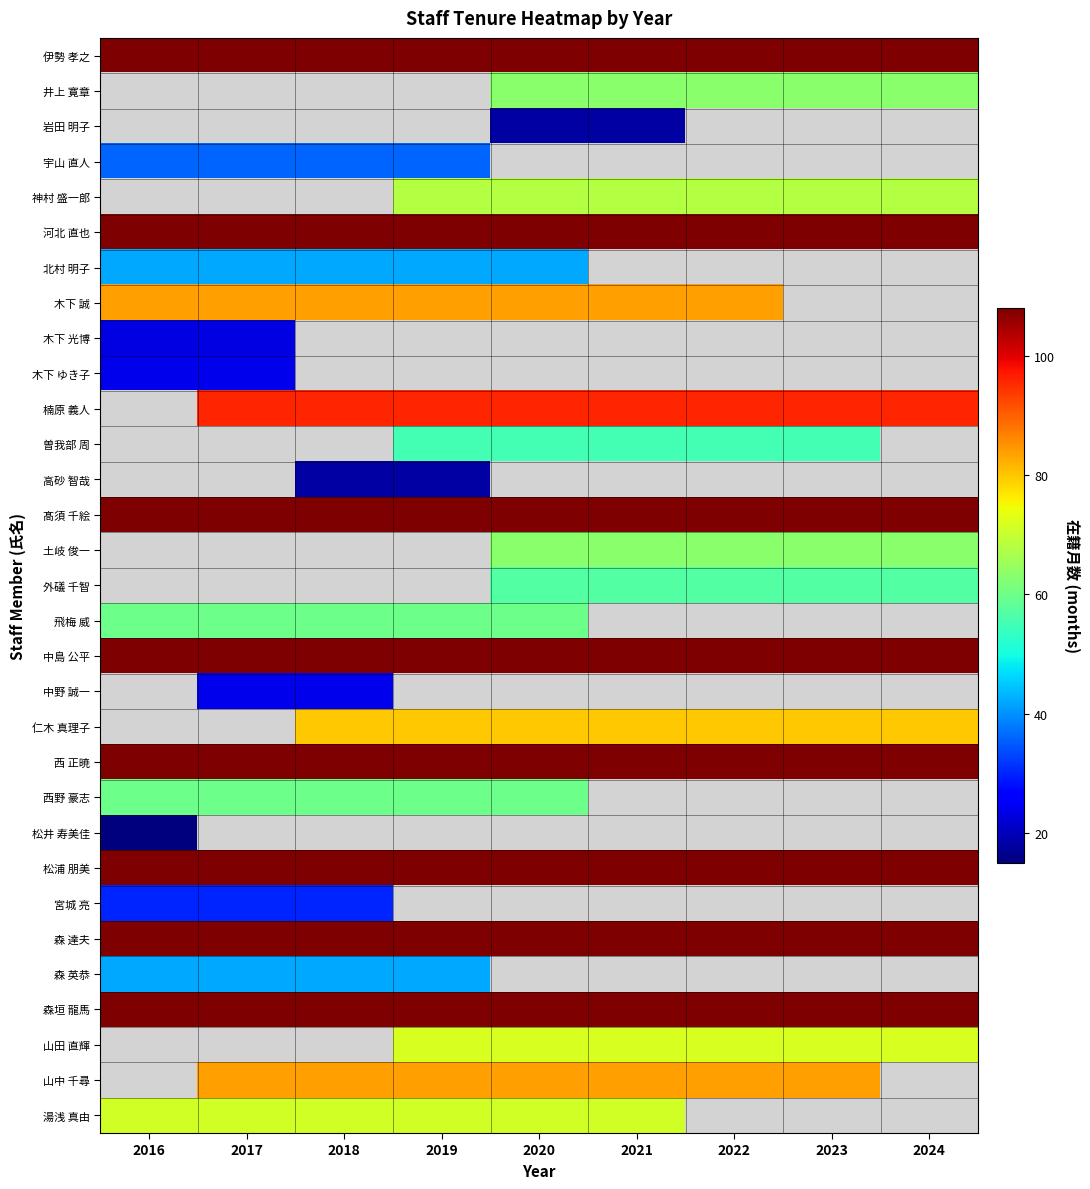

List the series in order of their peak value, lowest first.

北村 明子, 伊勢 孝之, 井上 寛章, 岩田 明子, 松井 寿美佳, 木下 光博, 宮城 亮, 宇山 直人, 神村 盛一郎, 木下 ゆき子, 森 英恭, 飛梅 威, 西野 豪志, 木下 誠, 河北 直也, 楠原 義人, 曽我部 周, 高砂 智哉, 髙須 千絵, 土岐 俊一, 外礒 千智, 中島 公平, 中野 誠一, 仁木 真理子, 湯浅 真由, 西 正暁, 松浦 朋美, 森 達夫, 森垣 龍馬, 山田 直輝, 山中 千尋